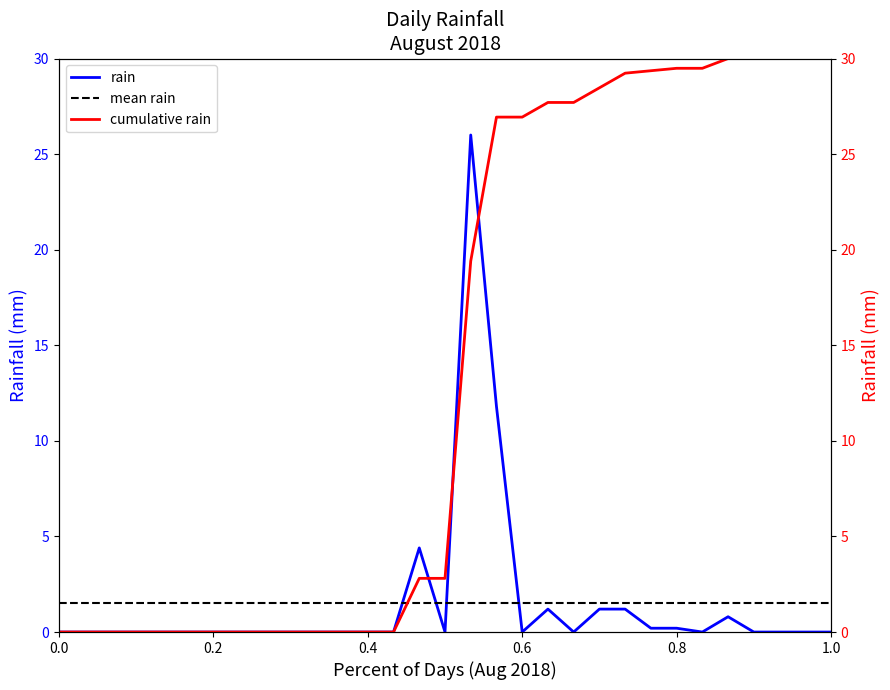

Count the number of categories in the chart.

31